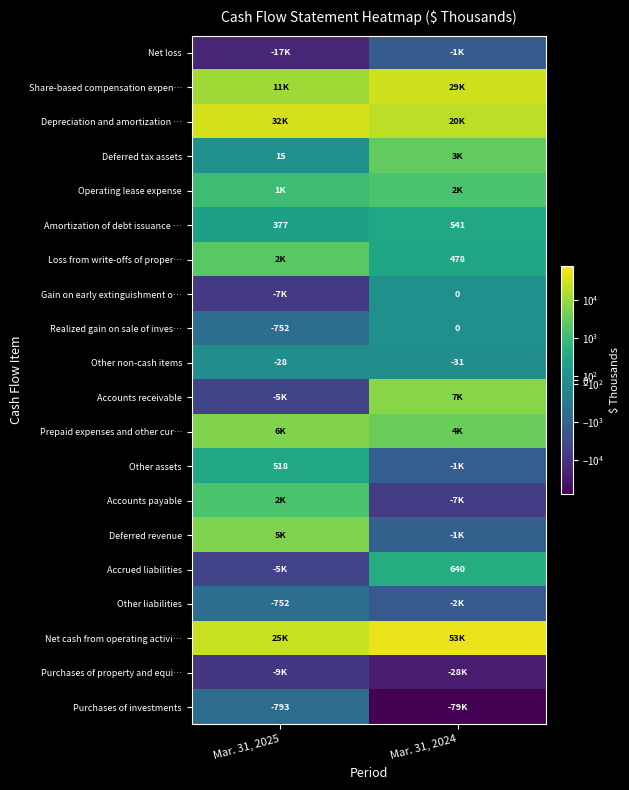

How many data points does each series have?

2